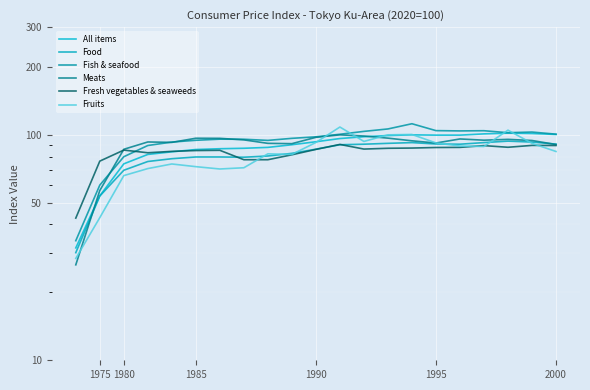

Which series changed the most between 1985 and 18?

Fruits